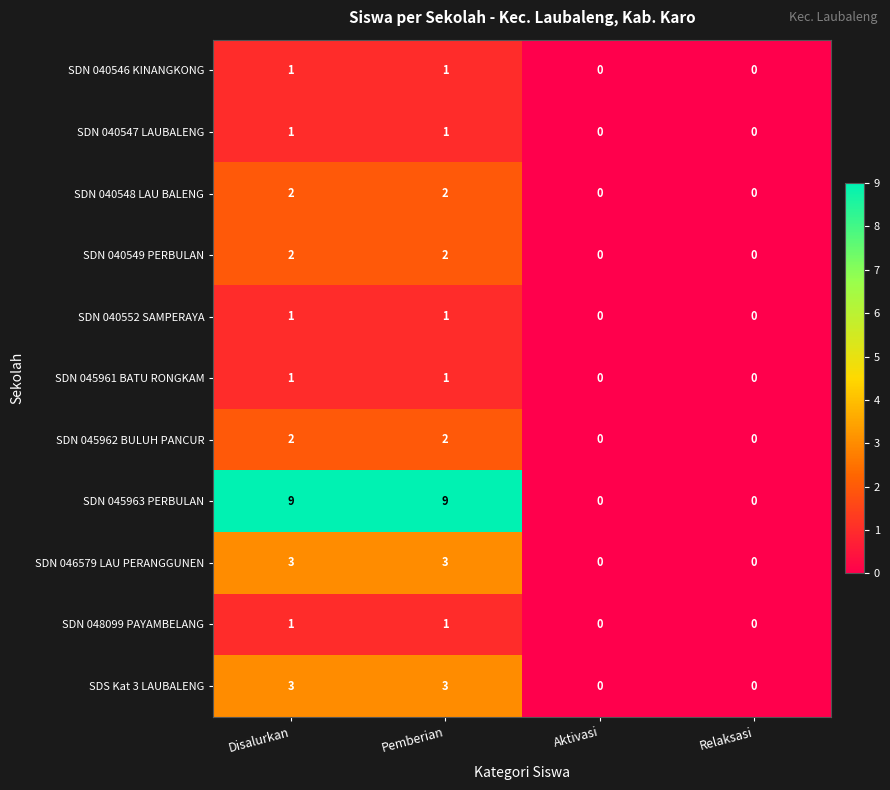

At how many categories does at least one series exceed 1?

2